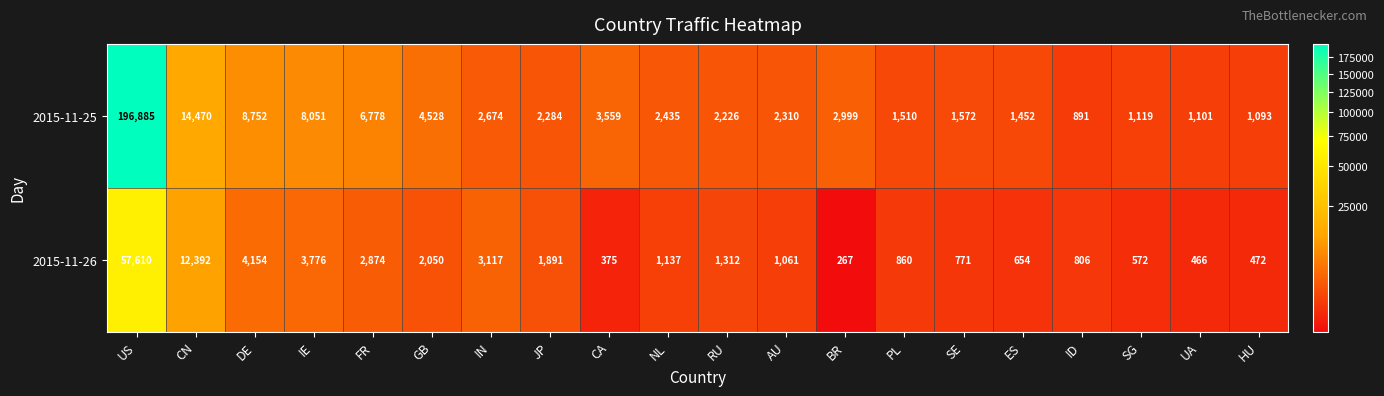

True or false: 2015-11-26 has a value of 911 at GB.

False